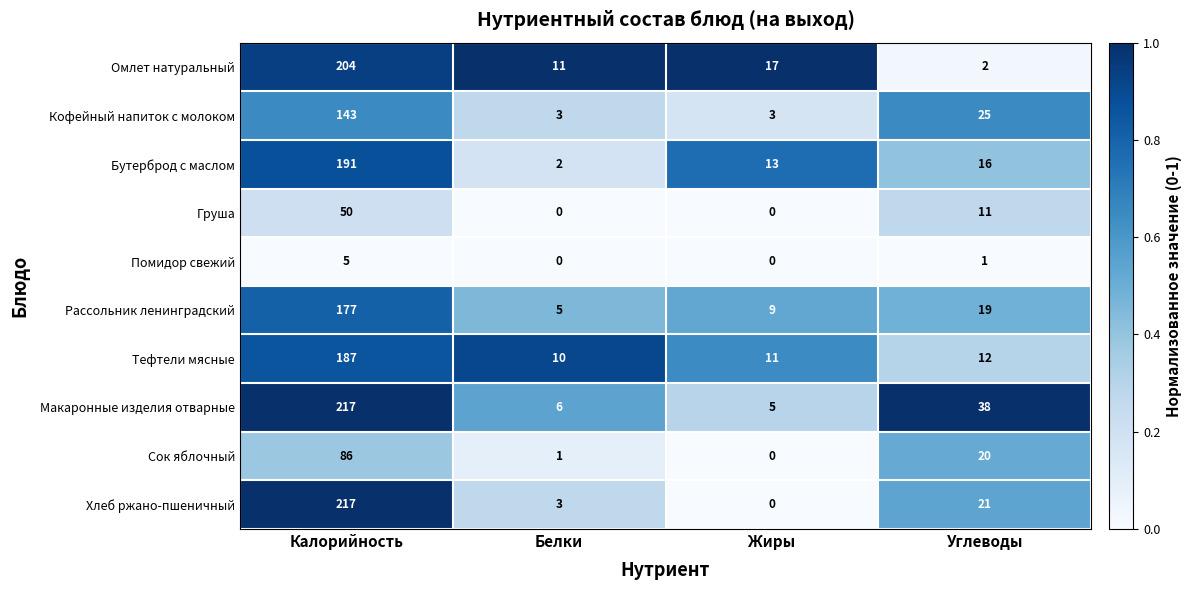

What is the total value across all series at Углеводы?

165